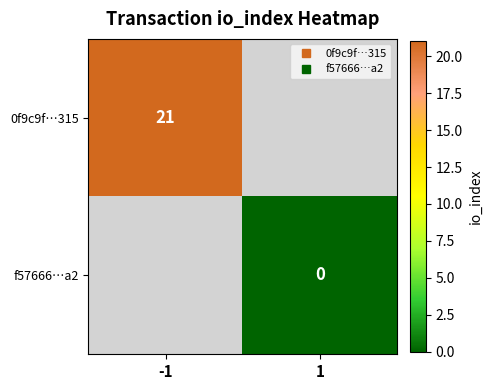

Where is 0f9c9f…315 nearest to the value 21?

-1